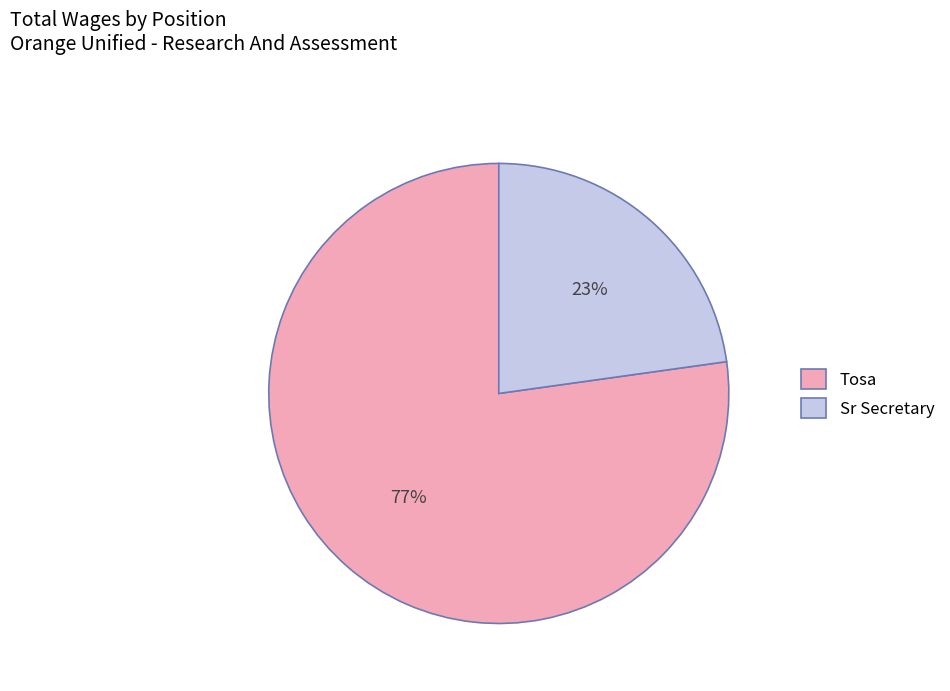

Which category has the biggest portion of the pie?

Tosa